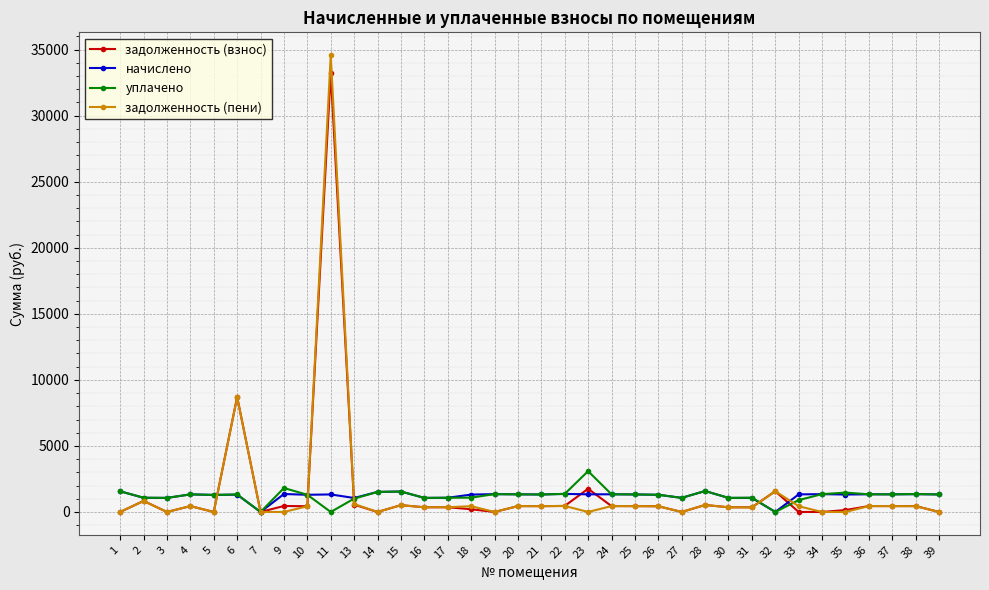

Between 3 and 6, which series saw the biggest shift?

задолженность (взнос)